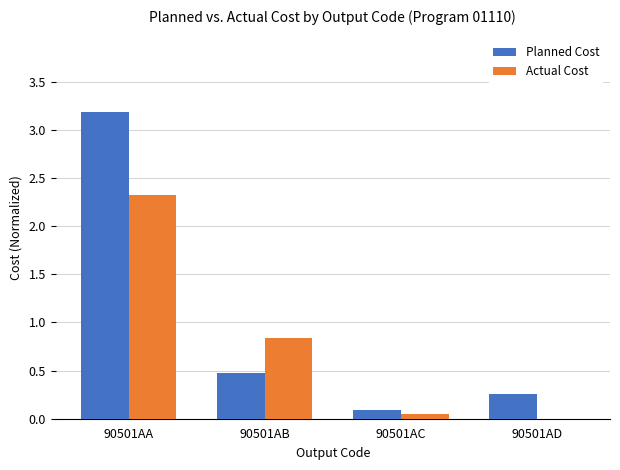

What is the greatest value displayed?

3.2